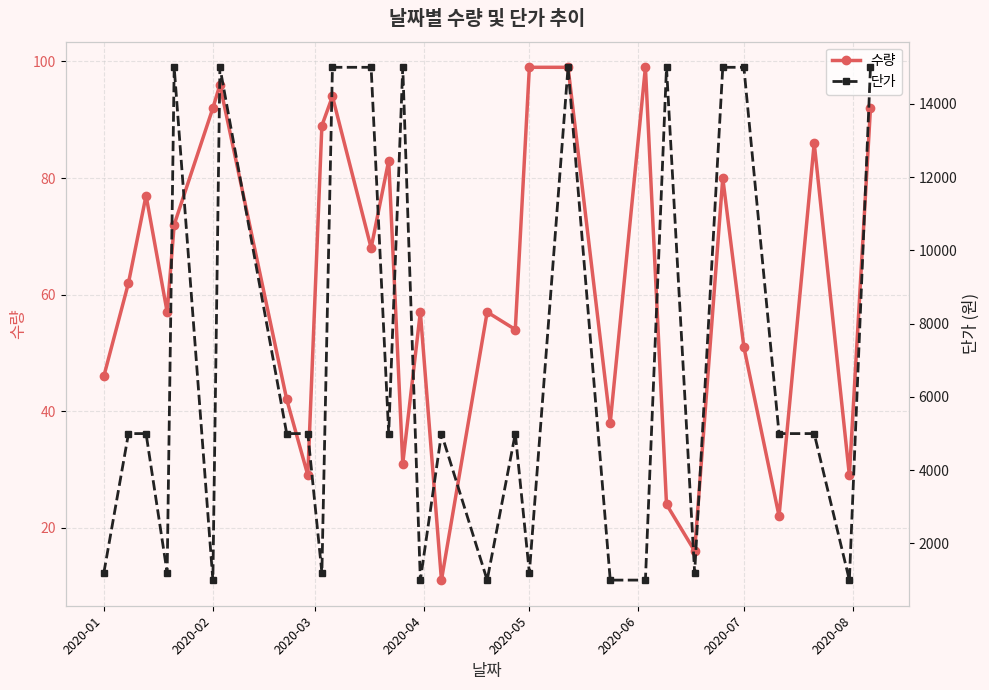

True or false: 수량 has more than 2 interior local peaks.

True